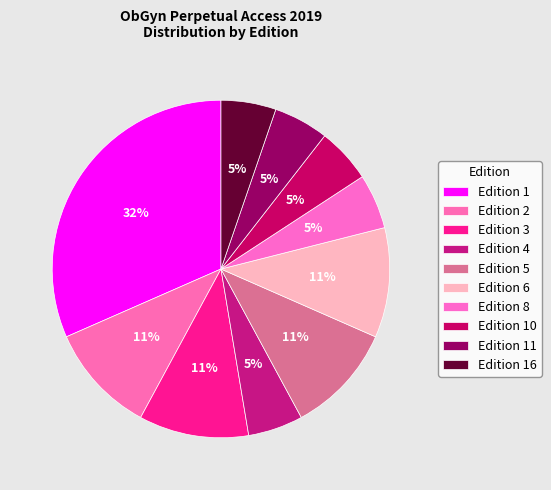

To the nearest percent, what is the combined percentage of Edition 4 and Edition 2?

16%